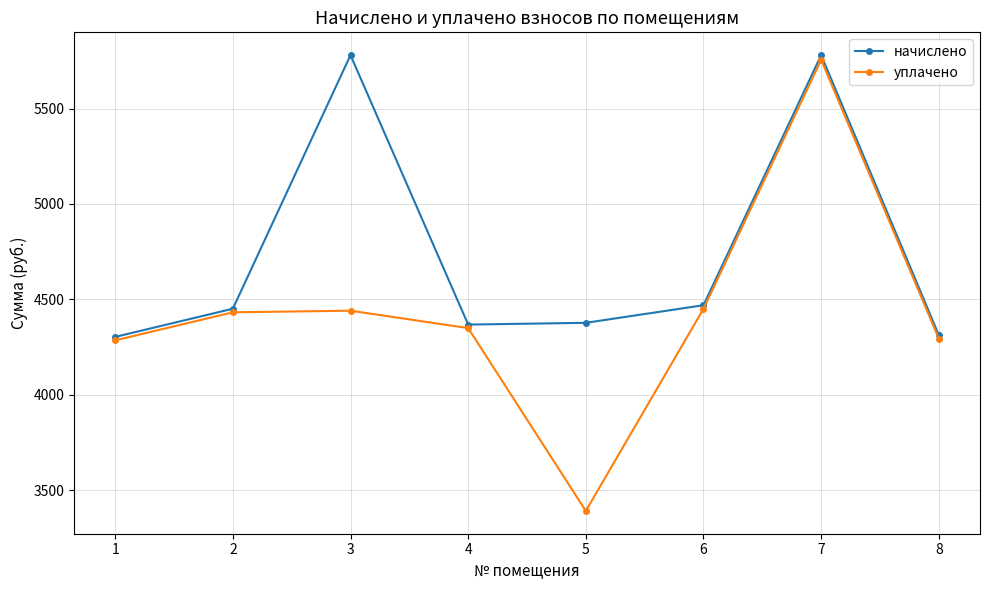

At which label does уплачено reach its minimum?

5